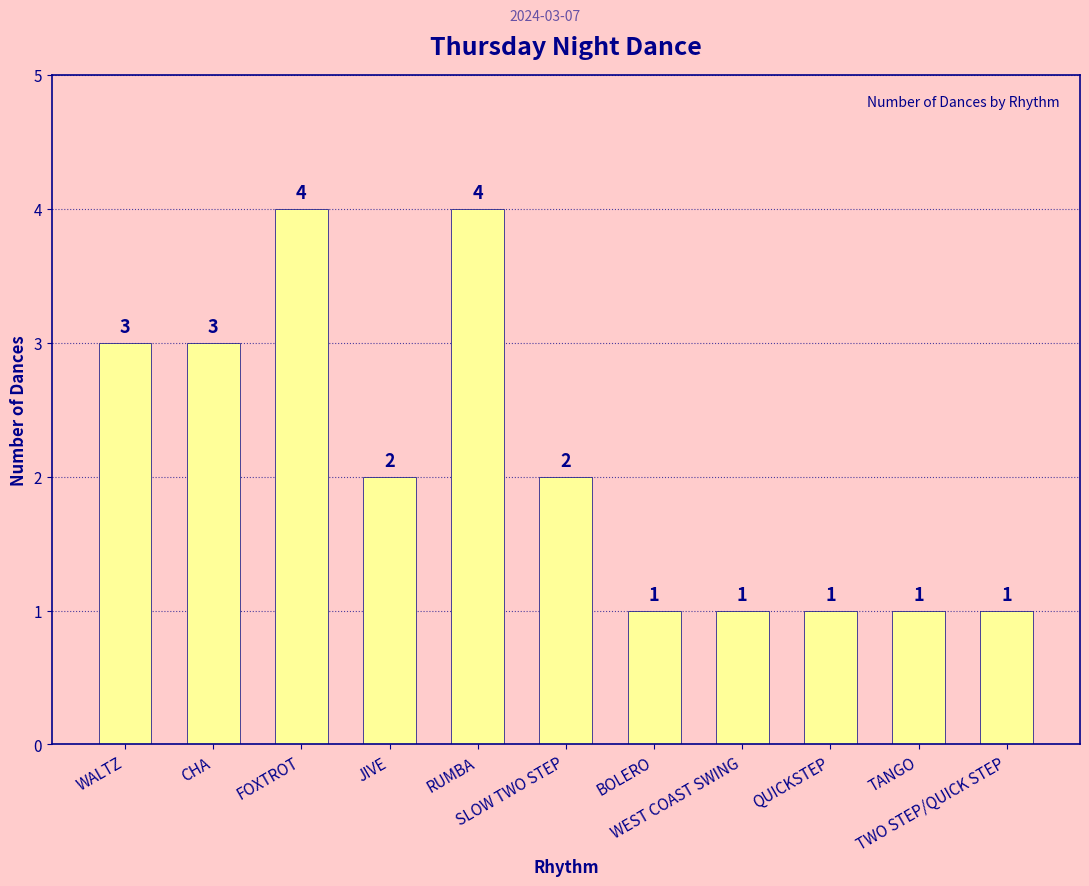

The chart shows a value of 4 at FOXTROT. True or false?

True